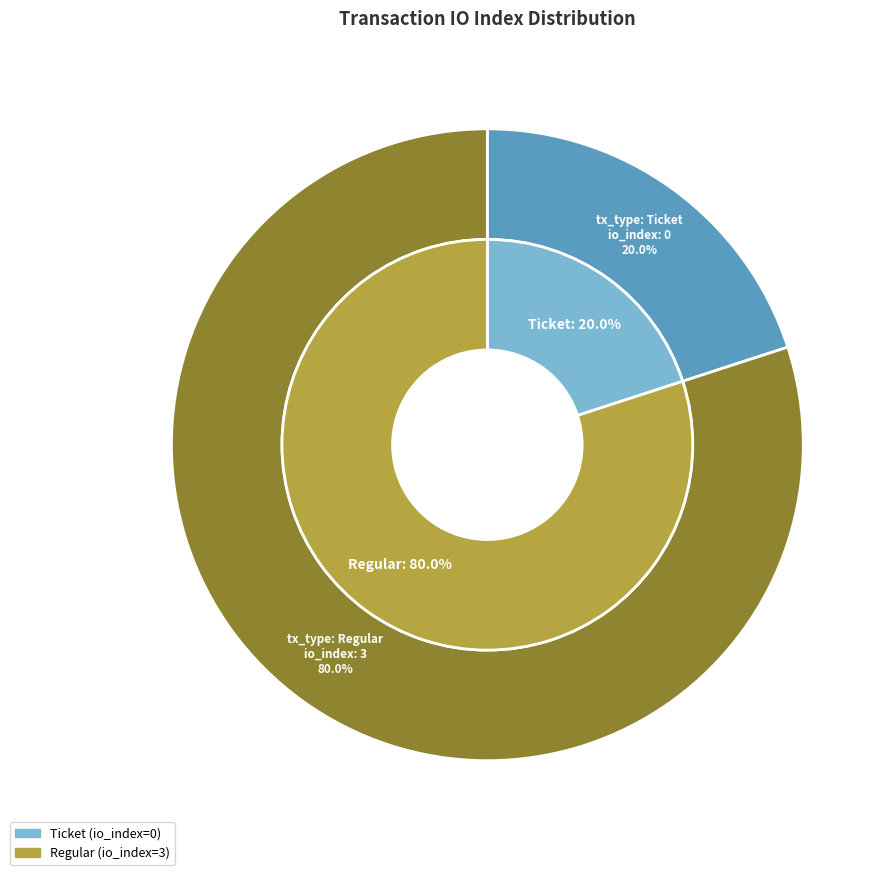

The tx_type: Ticket slice represents 8% of the pie. True or false?

False